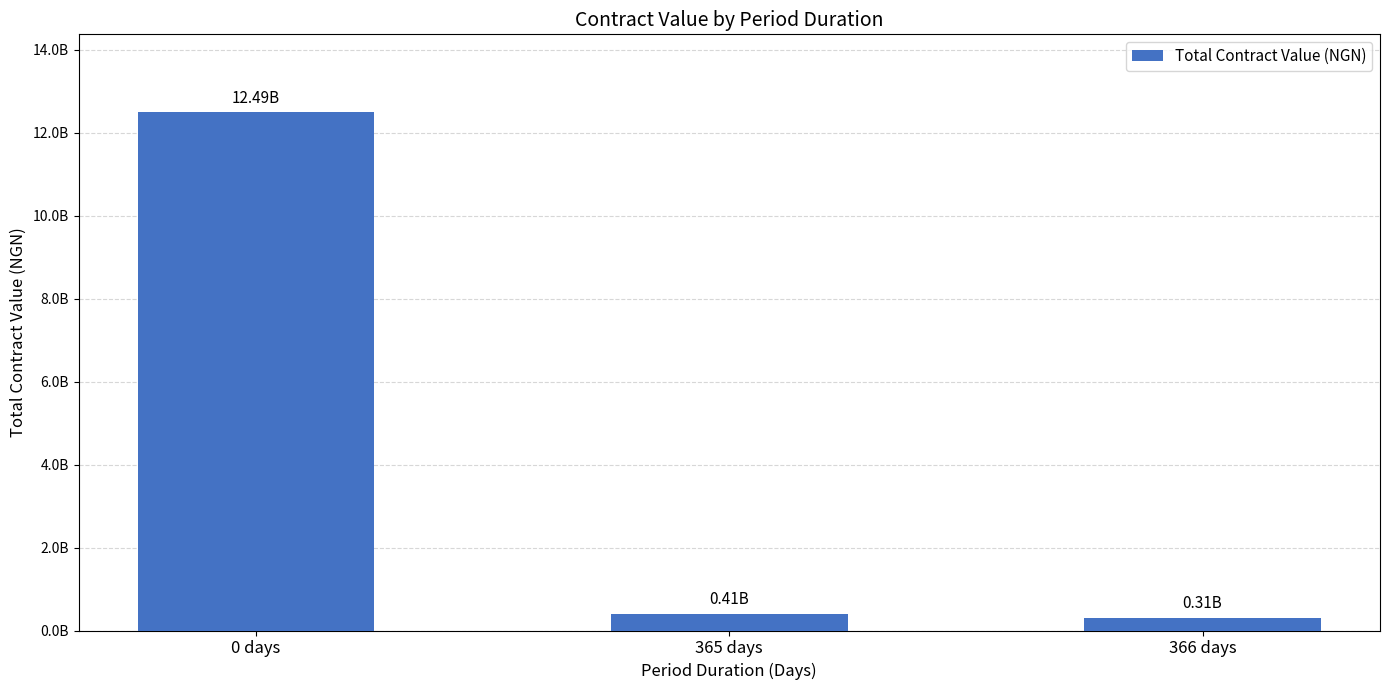

Reading left to right, transcribe all the data shown in this chart.

0 days=12494122502.5	365 days=408600000.0	366 days=311887467.2